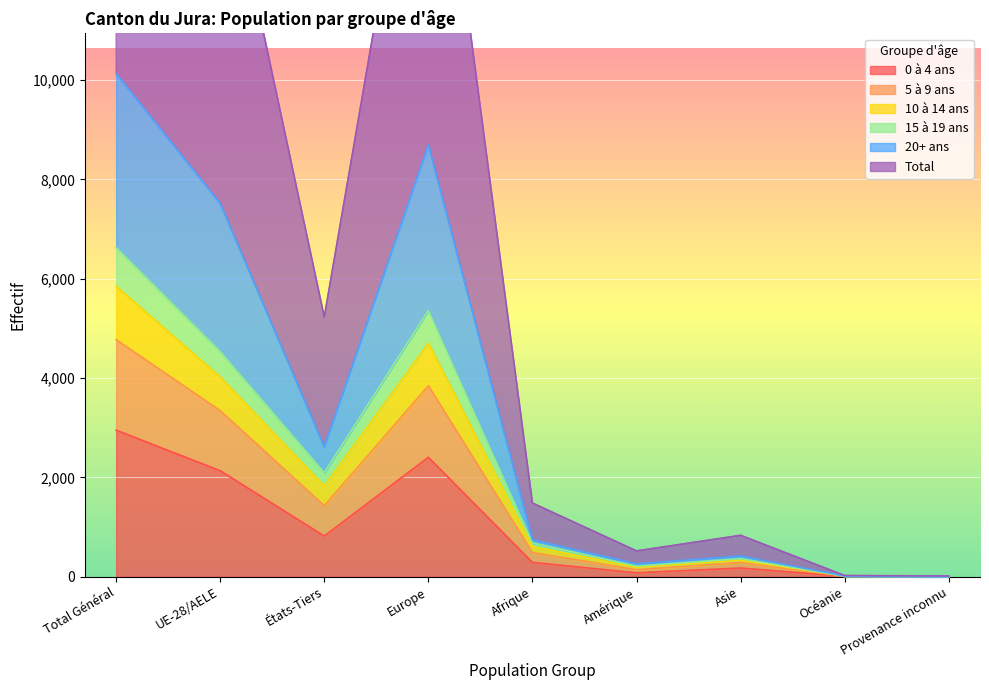

In 10 à 14 ans, how many points are higher than both neighbors (excluding endpoints)?

2